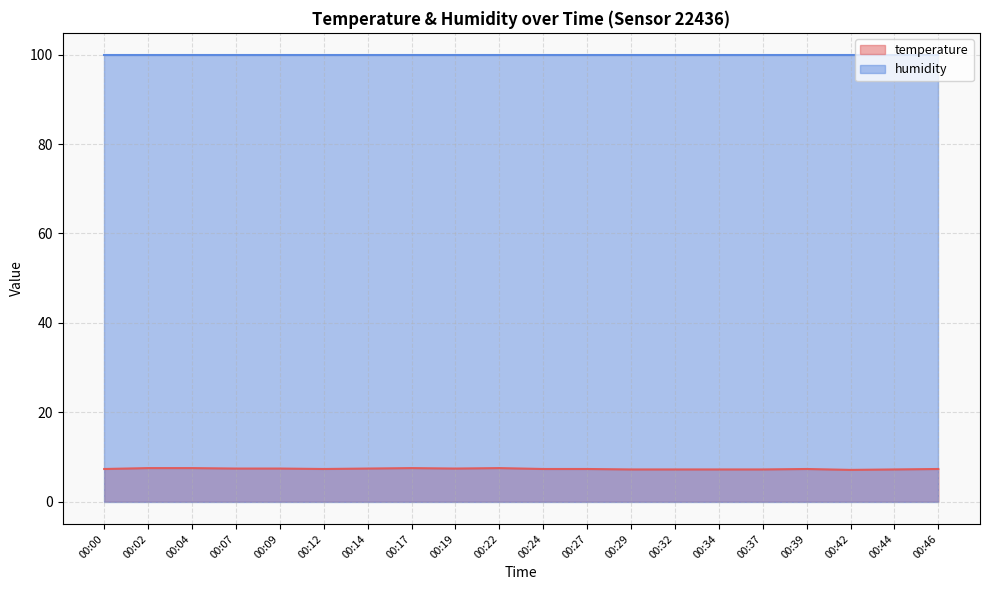

Rank the categories by value from lowest to highest.

00:42, 00:29, 00:32, 00:34, 00:37, 00:44, 00:00, 00:12, 00:24, 00:27, 00:39, 00:46, 00:07, 00:09, 00:14, 00:19, 00:02, 00:04, 00:17, 00:22